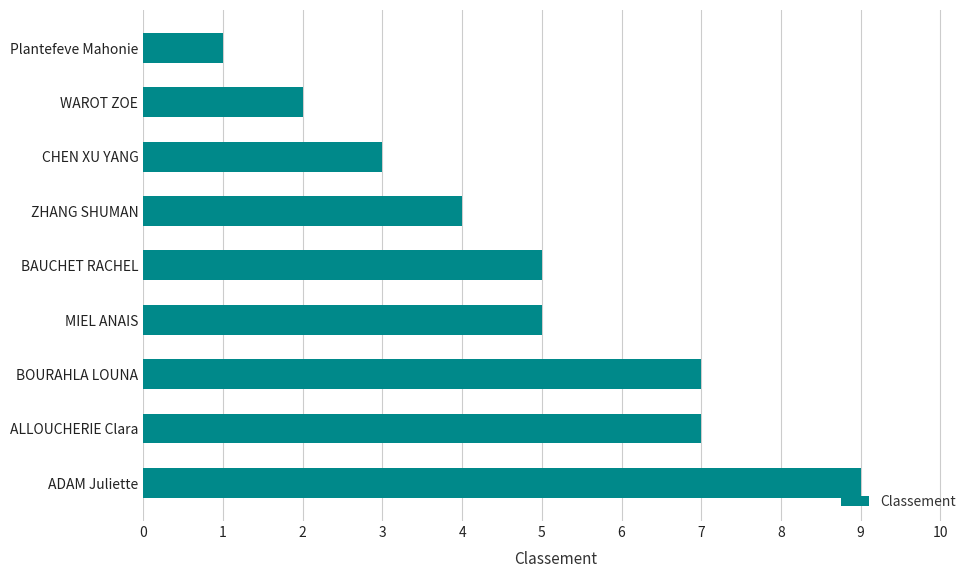

The value at CHEN XU YANG is 3. True or false?

True